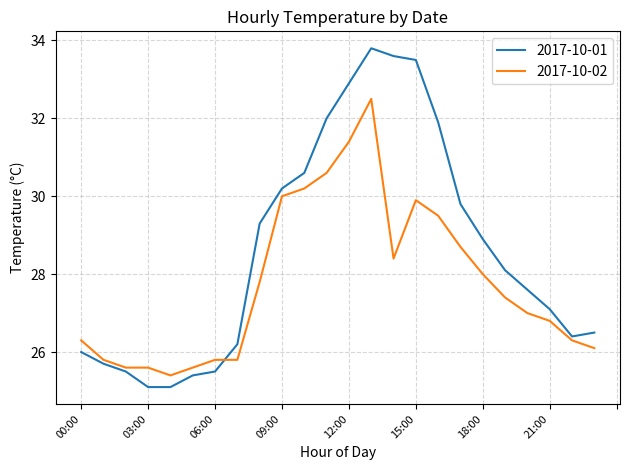

Rank the series by their average value, from highest to lowest.

2017-10-01, 2017-10-02